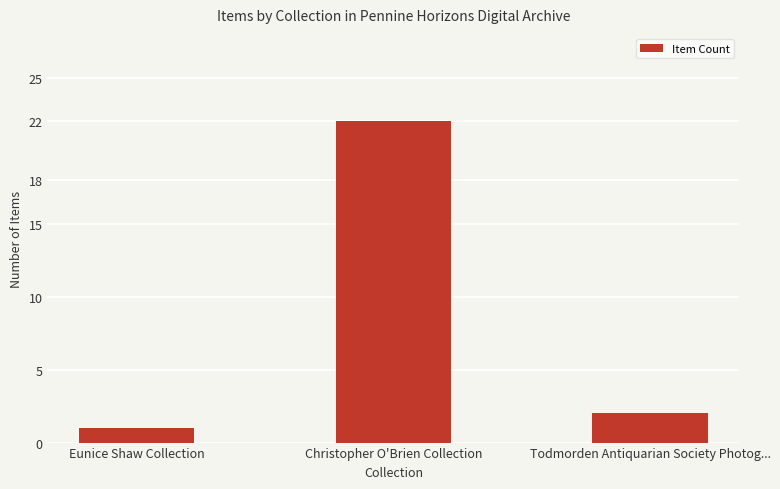

Which label corresponds to the largest value in the chart?

Christopher O'Brien Collection